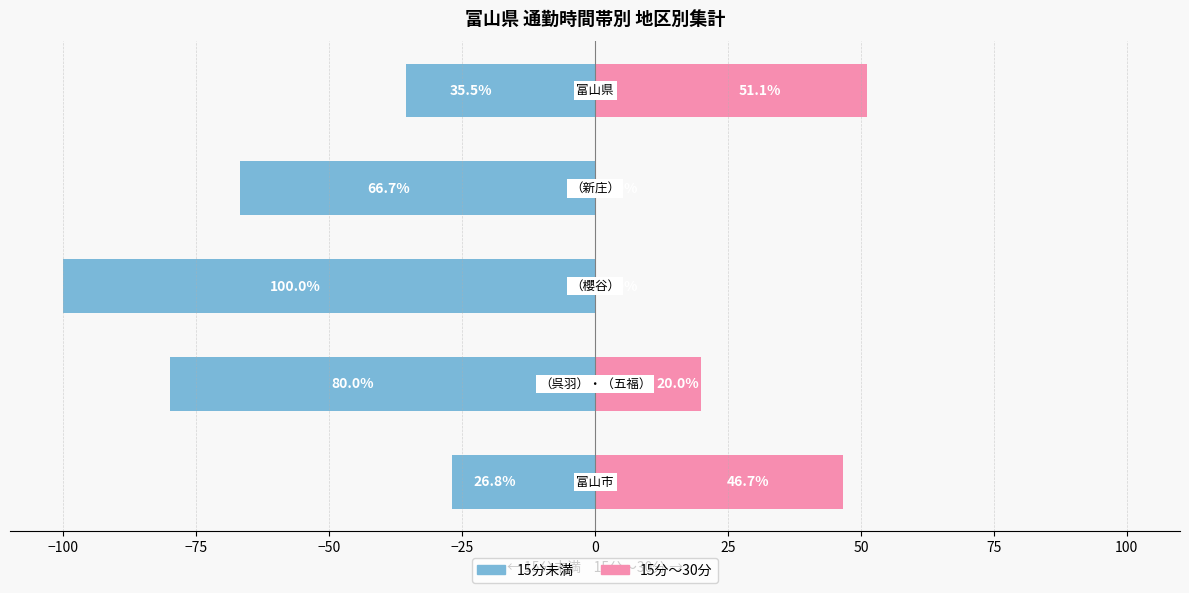

Rank the series at −100 from highest to lowest value.

15分～30分, 15分未満